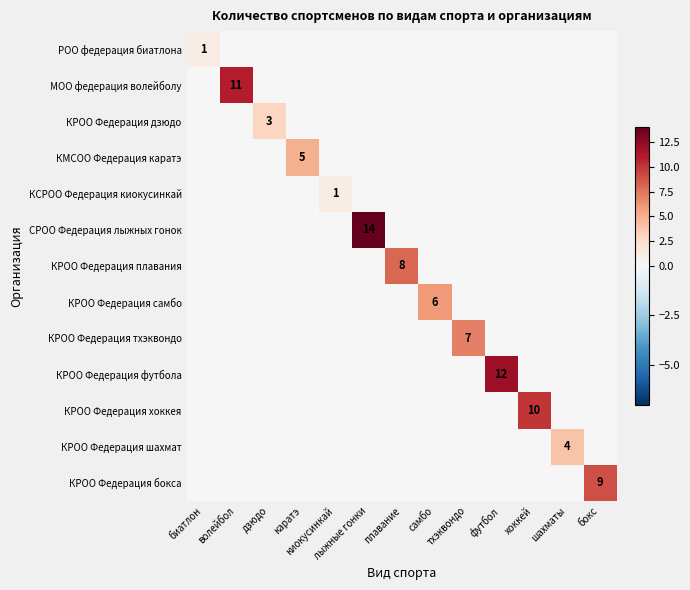

What is the maximum value for КРОО Федерация хоккея?

10